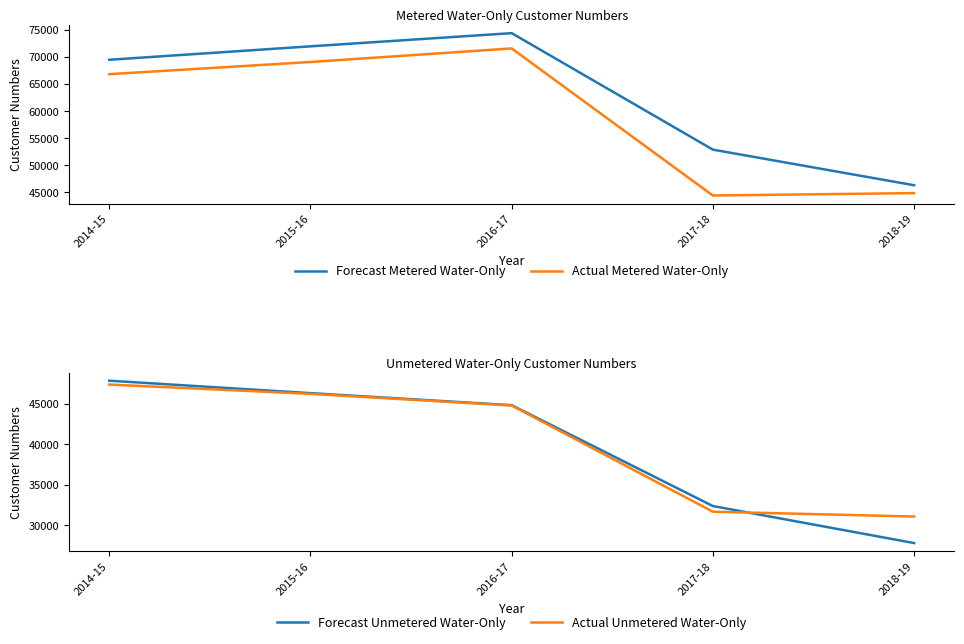

Rank the series at 2017-18 from highest to lowest value.

Forecast Metered Water-Only, Actual Metered Water-Only, Forecast Unmetered Water-Only, Actual Unmetered Water-Only